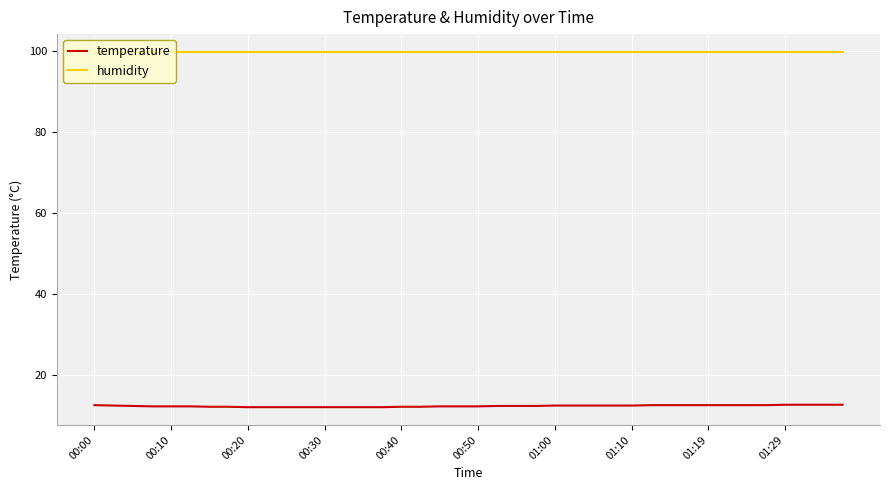

True or false: humidity and temperature cross at least once.

False